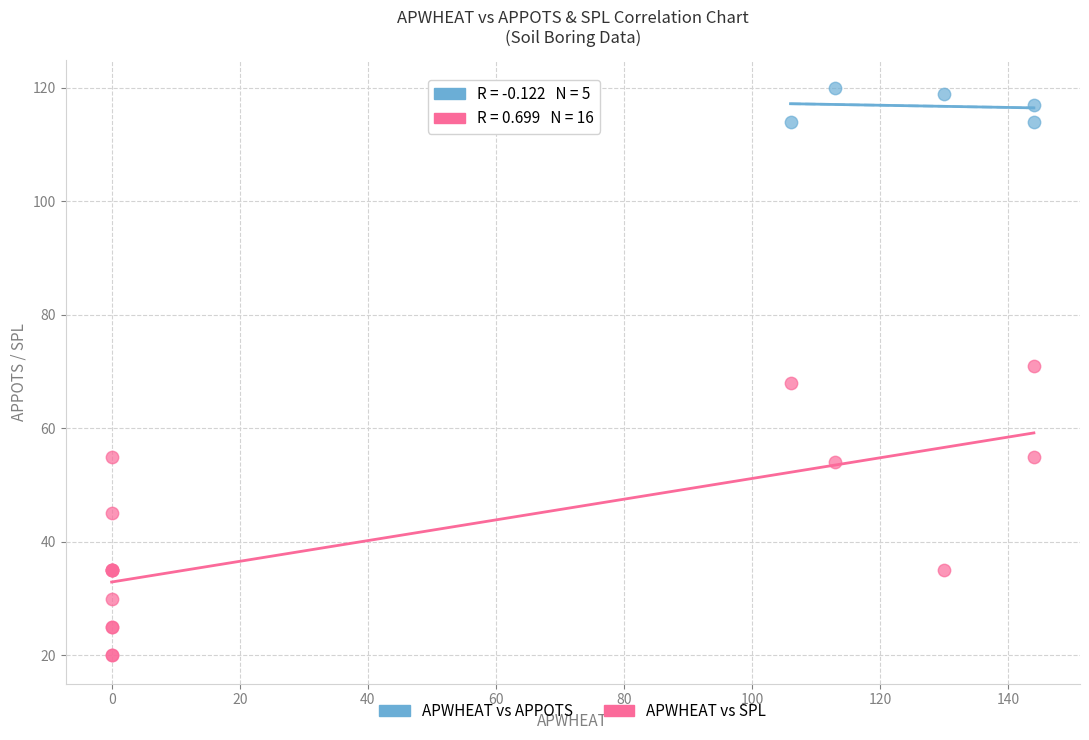

Which series reaches the maximum Y coordinate?

APWHEAT vs APPOTS